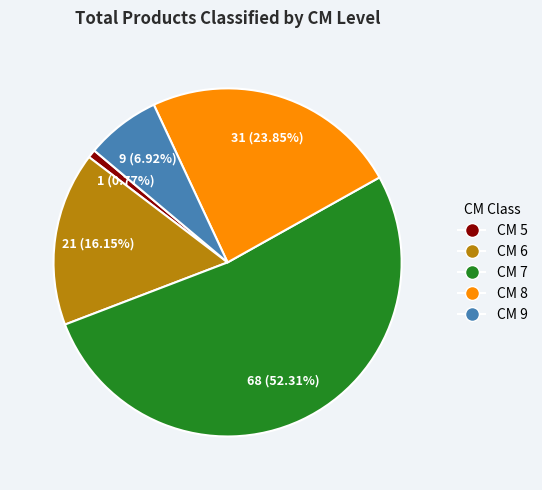

Which slice represents more than half of the pie?

CM 7